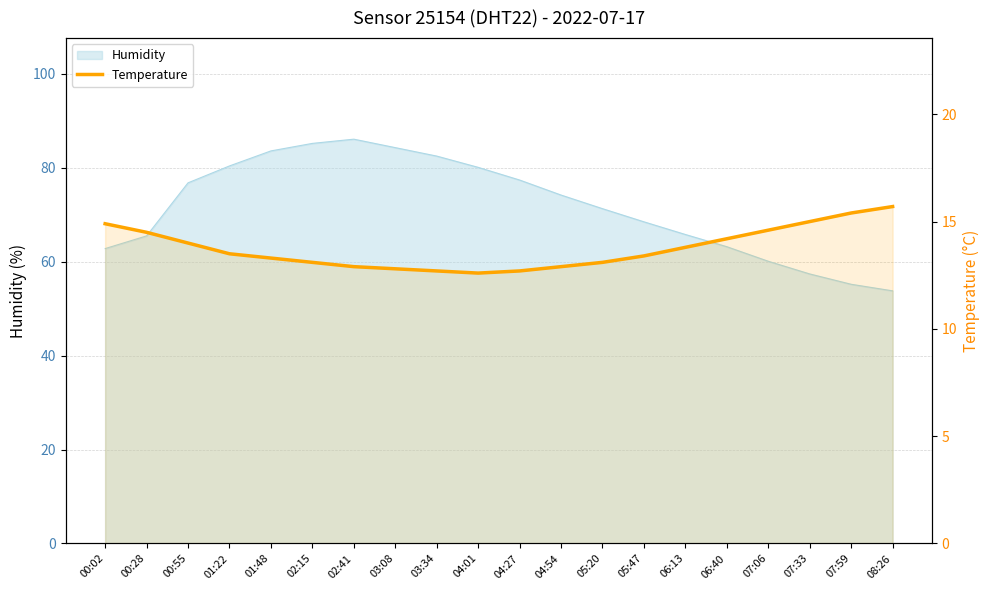

Count the number of values greater than 13.

14